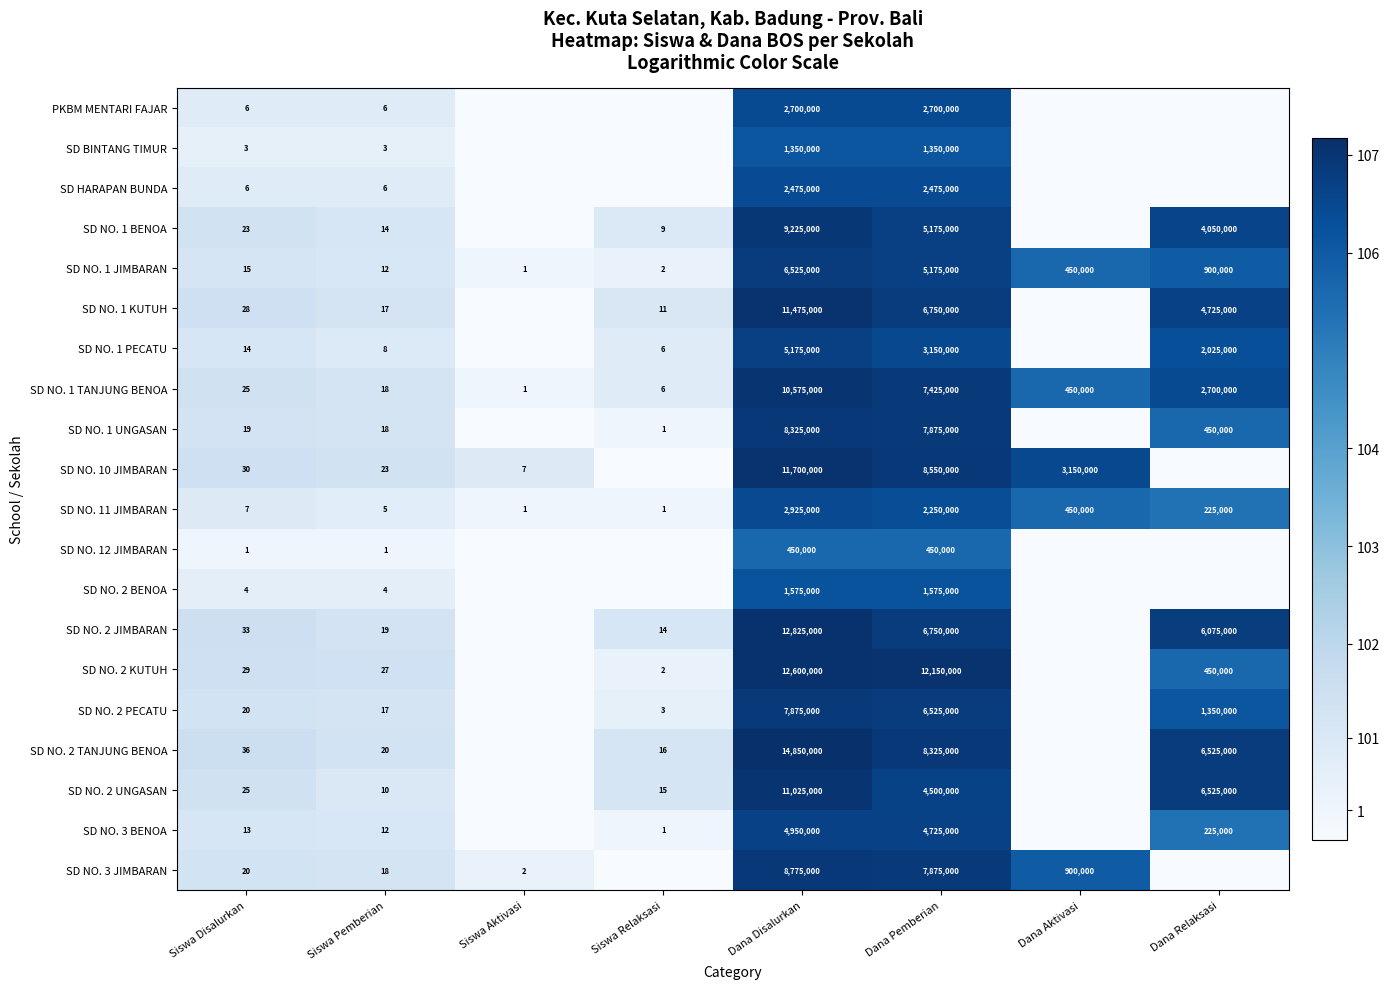

What is the spread (max minus min) of values at Siswa Pemberian?

26